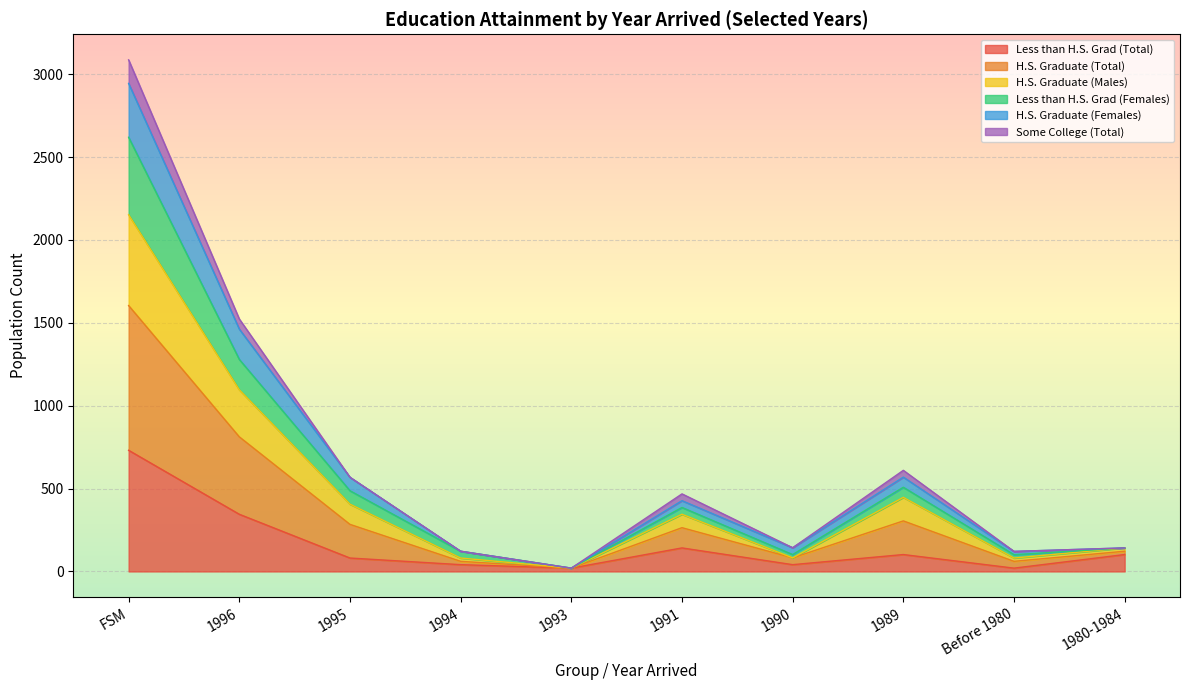

What are all the series names shown in the legend?

Less than H.S. Grad (Total), H.S. Graduate (Total), H.S. Graduate (Males), Less than H.S. Grad (Females), H.S. Graduate (Females), Some College (Total)